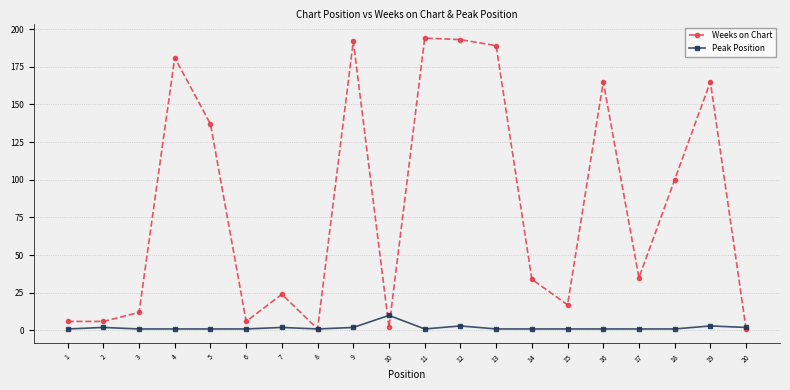

At which category does Weeks on Chart reach its first local peak?

4